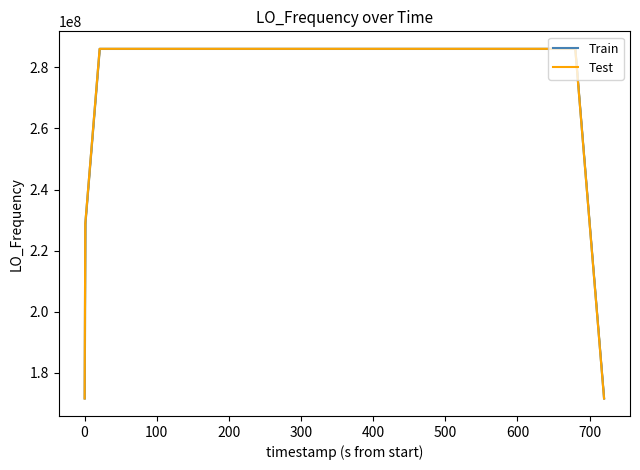

At how many categories does at least one series exceed 186504926?

38